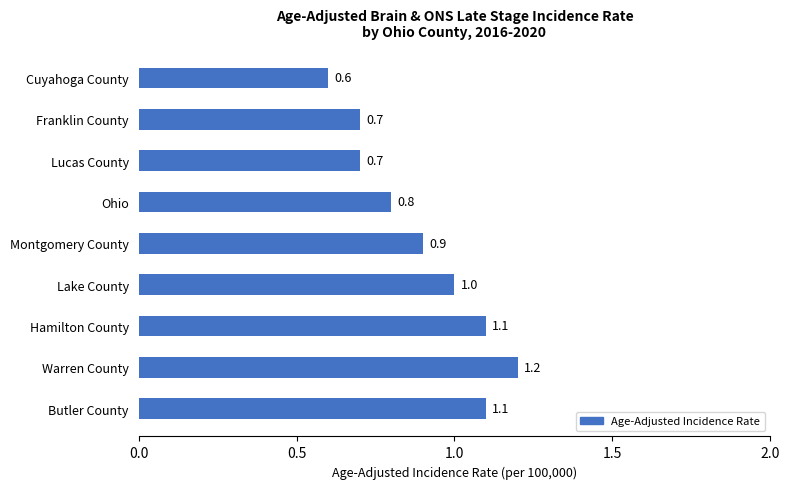

What is the sum of all values?

8.1